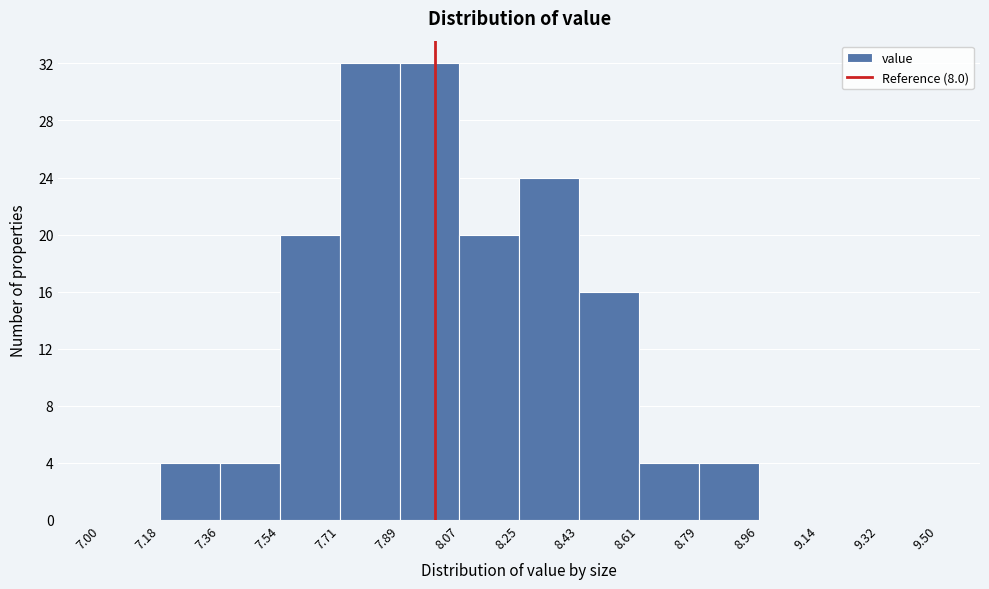

Reading left to right, list every bar in this chart as the range it spans on the x-axis followed by its height. The values are not printed on the chart, so give them approximately, as read against the axis.

7.00 to 7.18: 0
7.18 to 7.36: 4
7.36 to 7.54: 4
7.54 to 7.71: 20
7.71 to 7.89: 32
7.89 to 8.07: 32
8.07 to 8.25: 20
8.25 to 8.43: 24
8.43 to 8.61: 16
8.61 to 8.79: 4
8.79 to 8.96: 4
8.96 to 9.14: 0
9.14 to 9.32: 0
9.32 to 9.50: 0